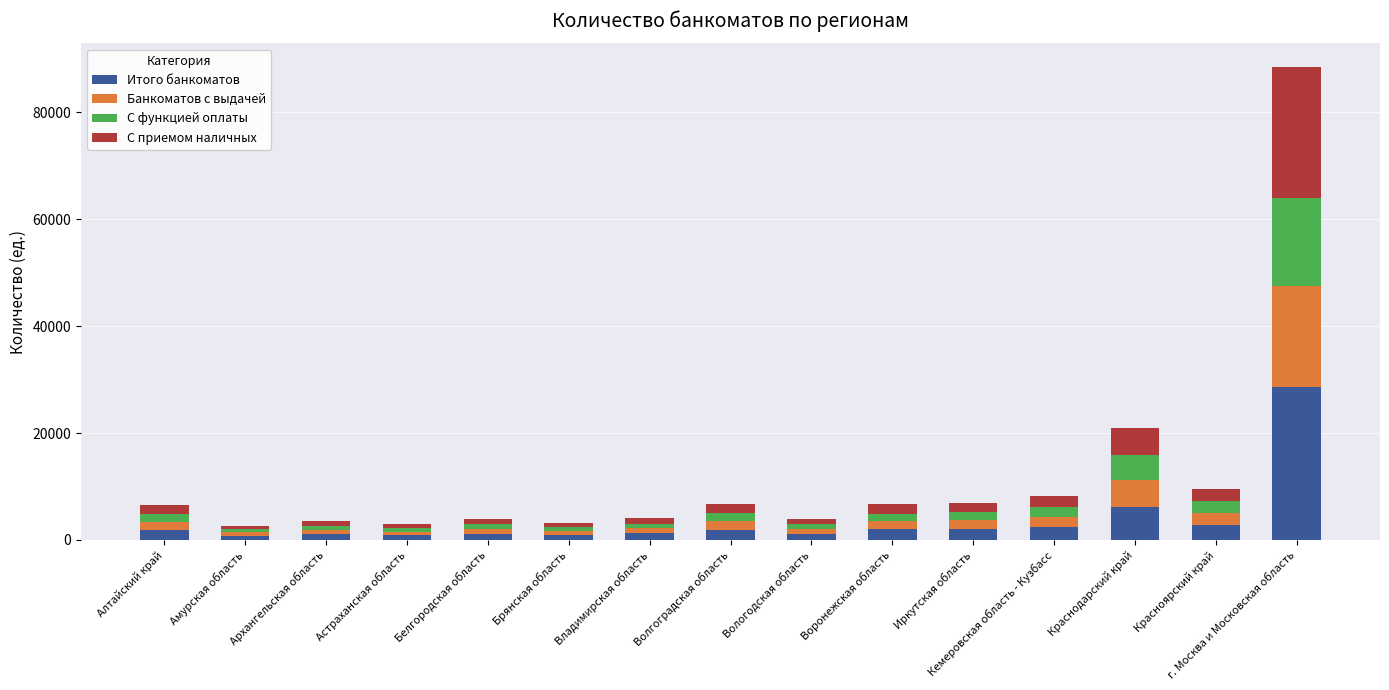

Does the chart contain stacked bars?

Yes